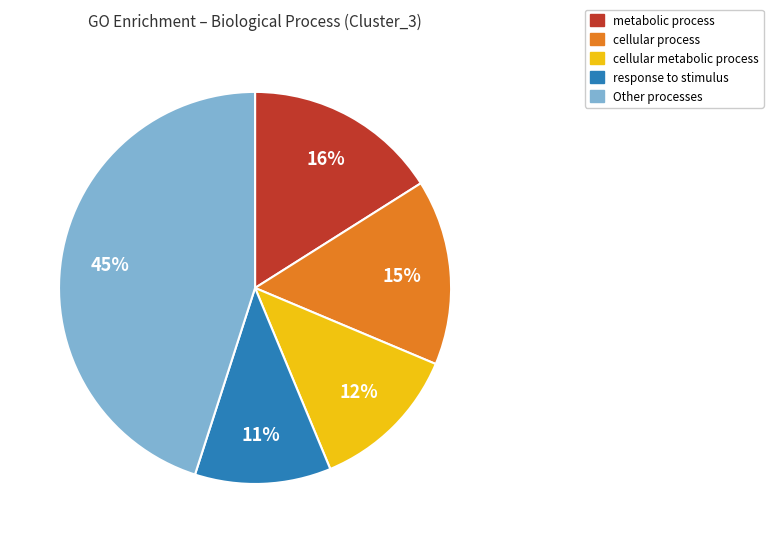

To the nearest percent, what is the difference between the largest and smallest slice percentages?

34%